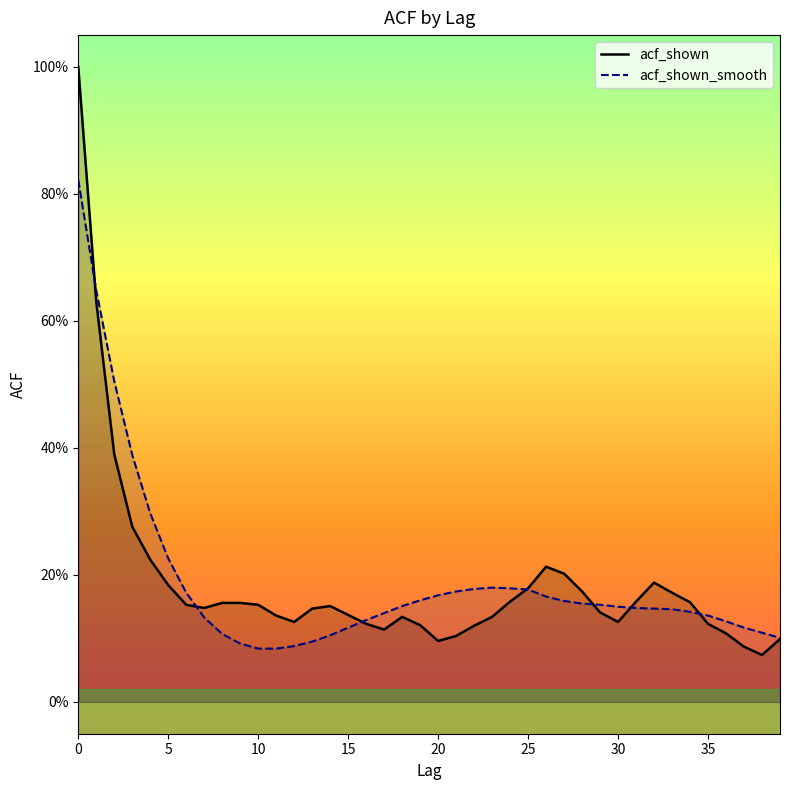

Is the value of acf_shown_smooth at 10 greater than the value of acf_shown at 2?

No